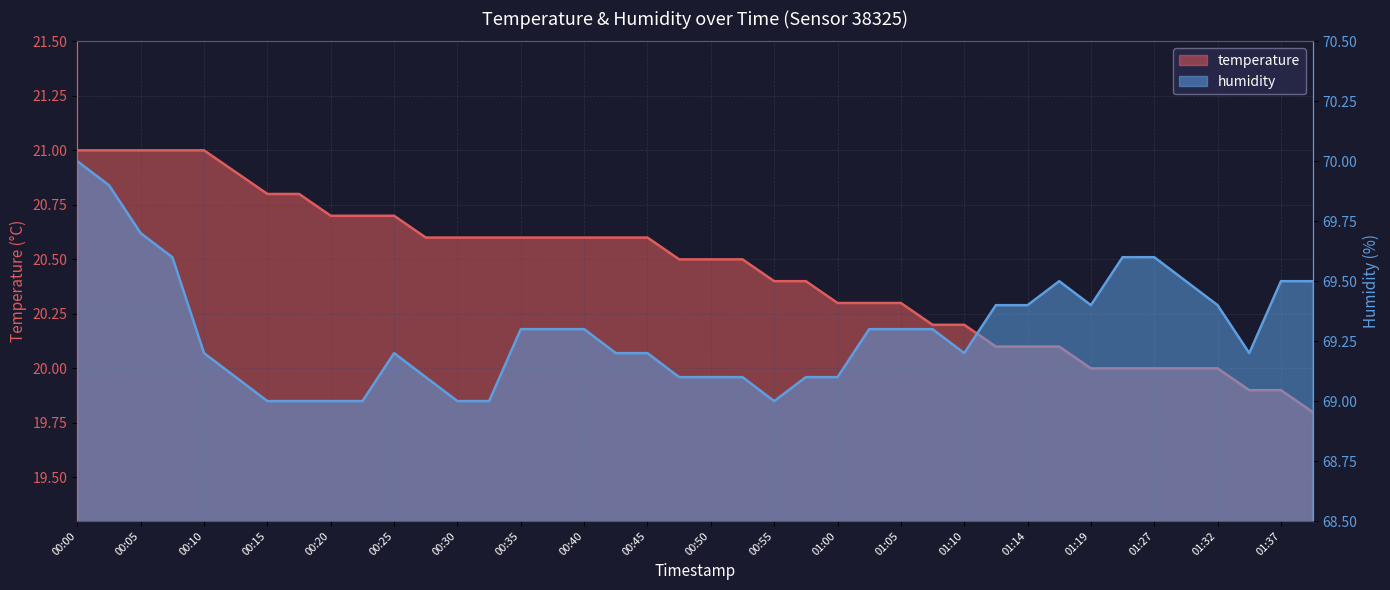

Between 00:27 and 01:39, which is larger?

00:27